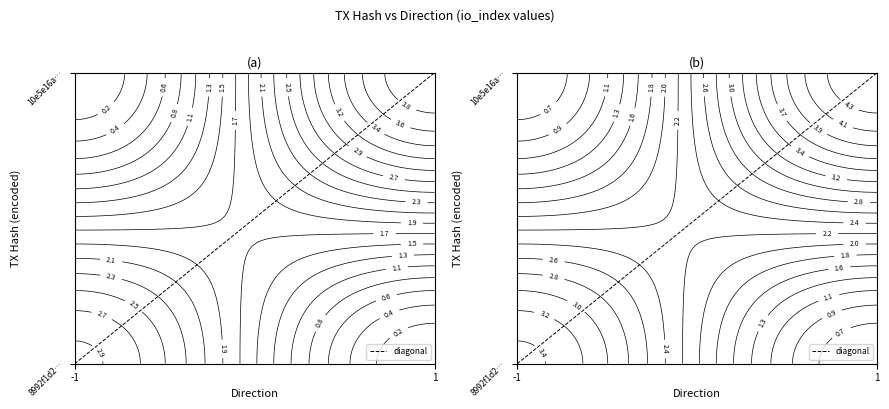

Reading right to left, extract all data points from this chart.

1=1	-1=-1